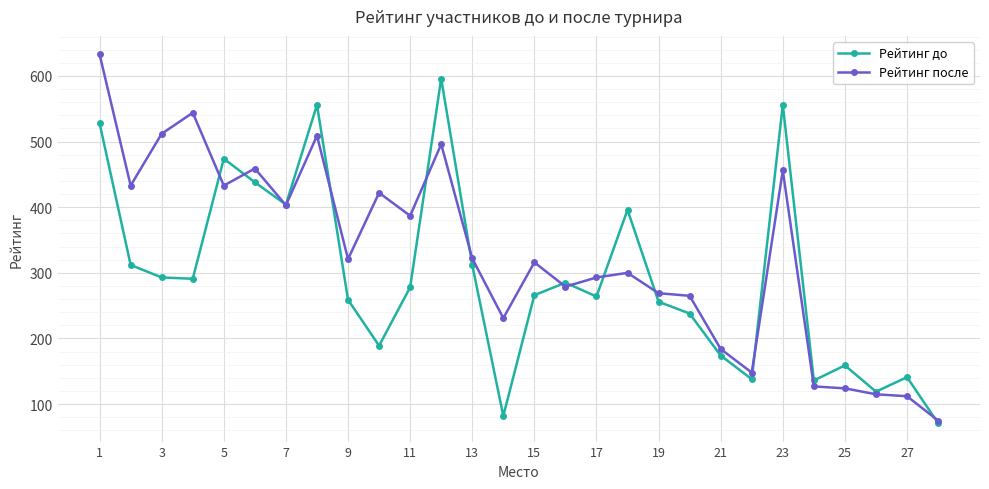

List the series in order of their overall mean, highest first.

Рейтинг после, Рейтинг до